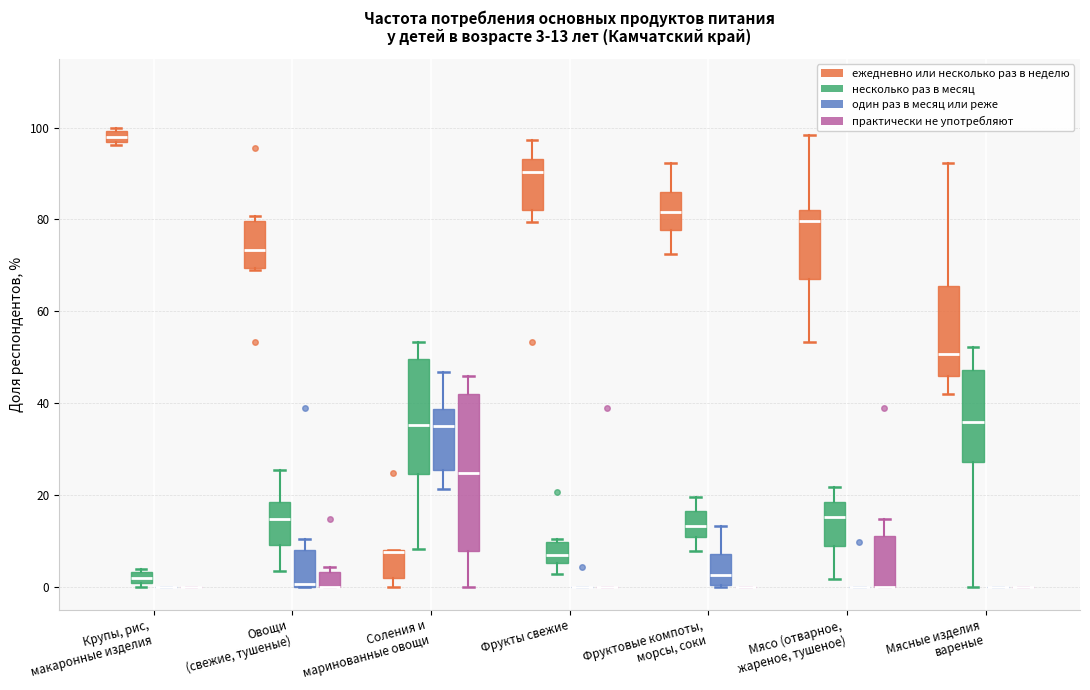

Comparing the boxes themselves (not the whiskers), which one is the tallest?

Соления и маринованные овощи (практически не употребляют)